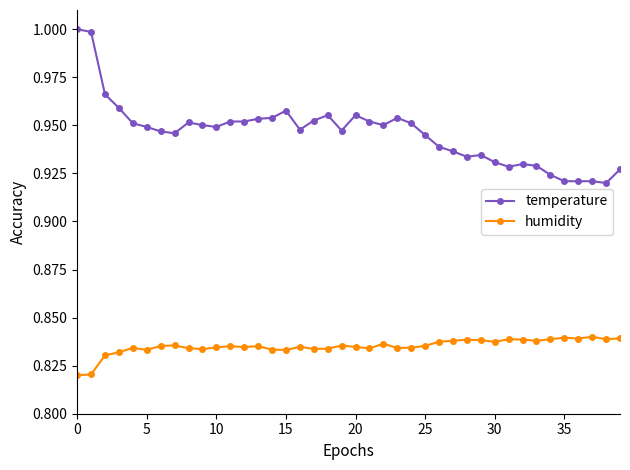

What is the sum of all temperature values?

37.8